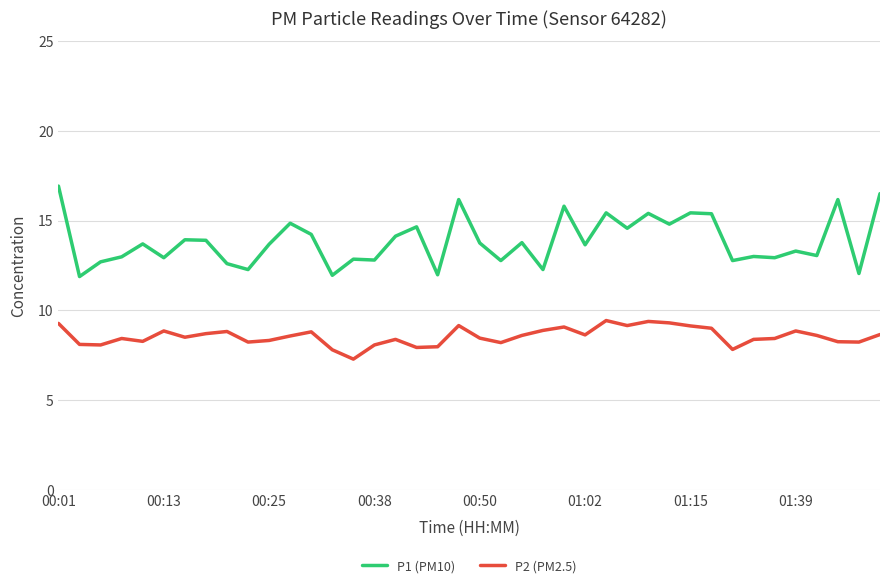

What is the minimum value for P2 (PM2.5)?

7.3